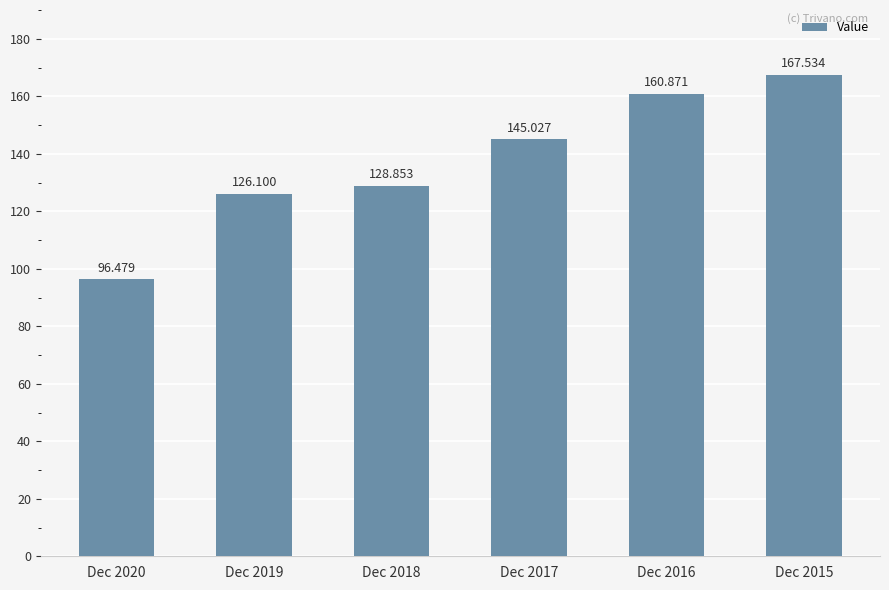

Is it true that the value at Dec 2020 is 96.5?

True